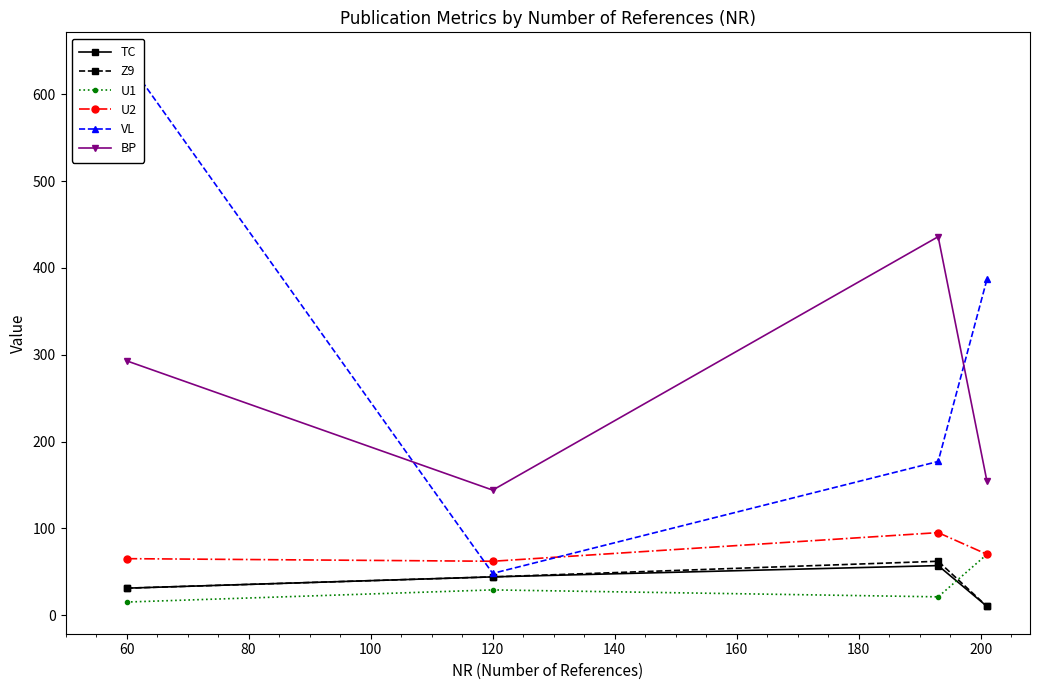

What is the maximum value for U1?

70